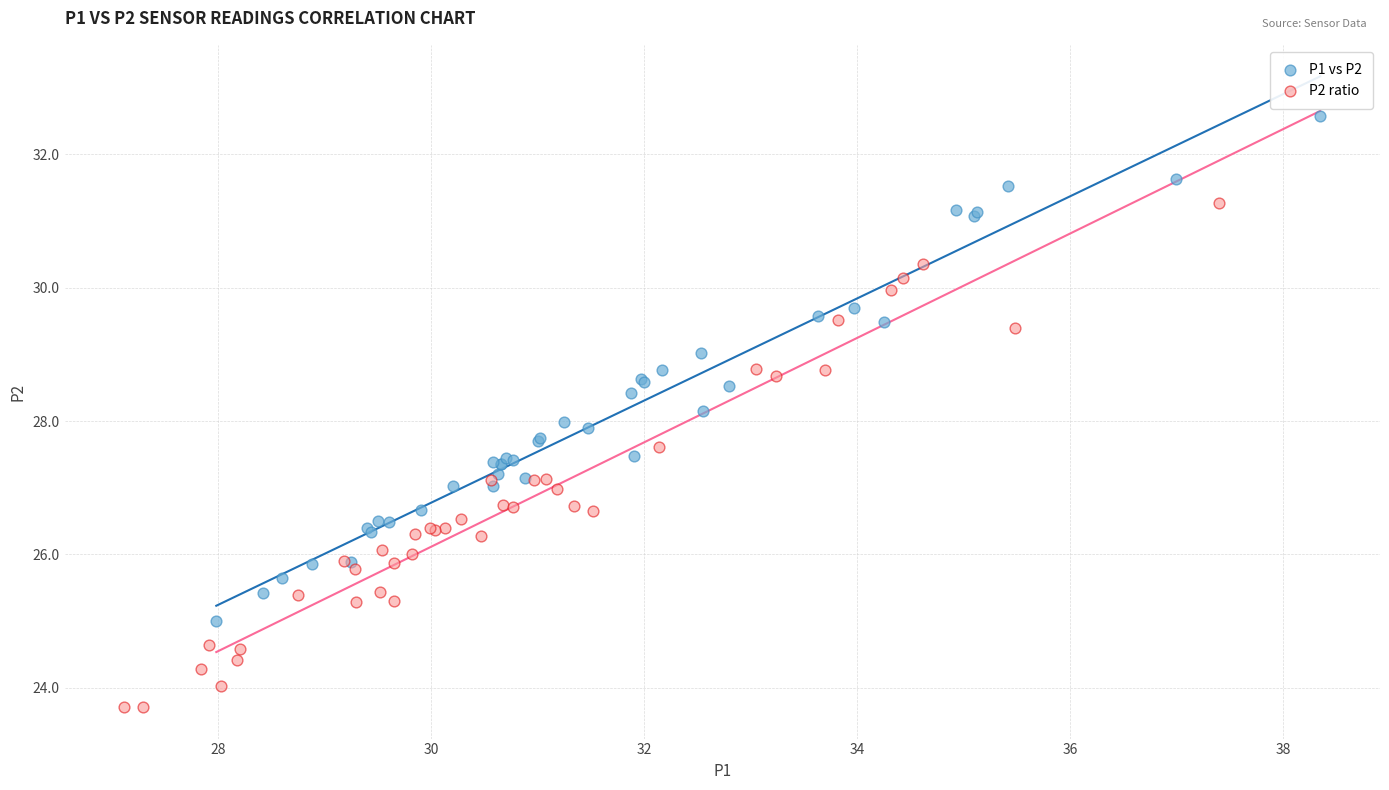

Which series reaches the minimum Y coordinate?

P2 ratio